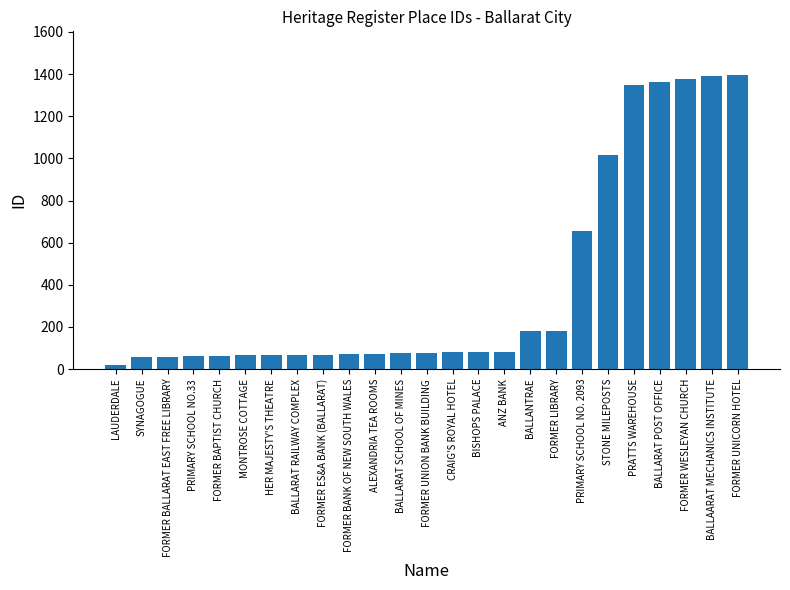

What is the value of the 13th bar from the left?

78